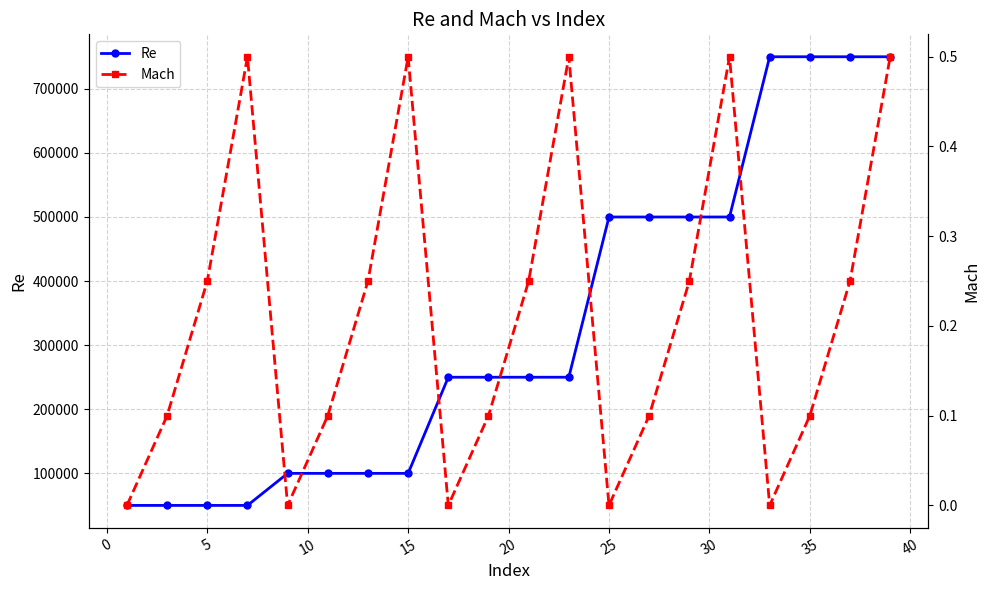

What is the value of the Re point at the 12th from the left?

250000.0